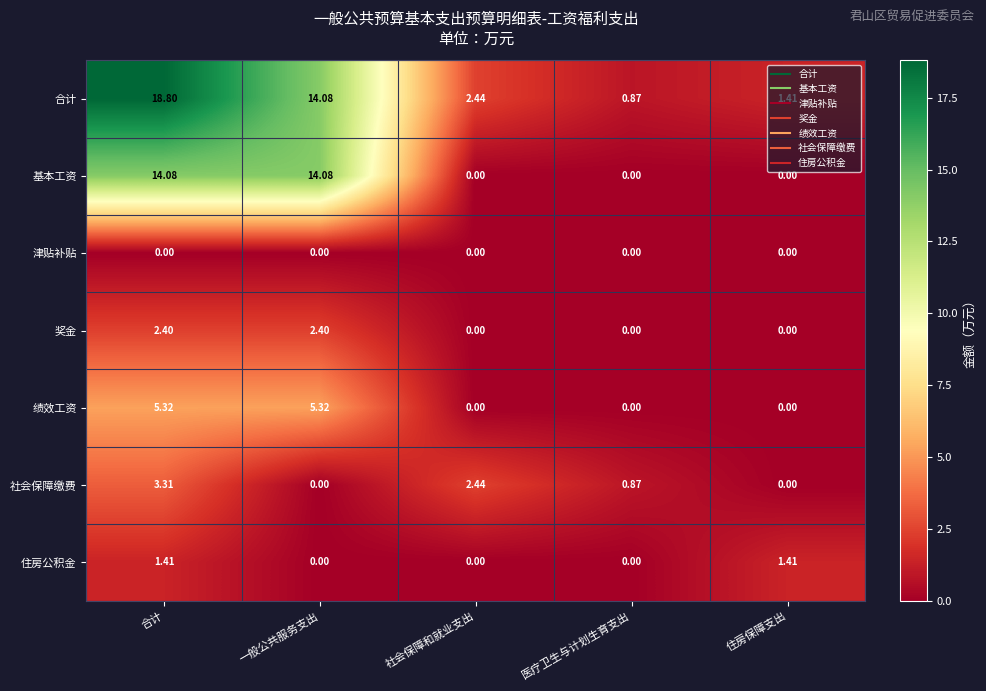

How many series are shown in this chart?

7